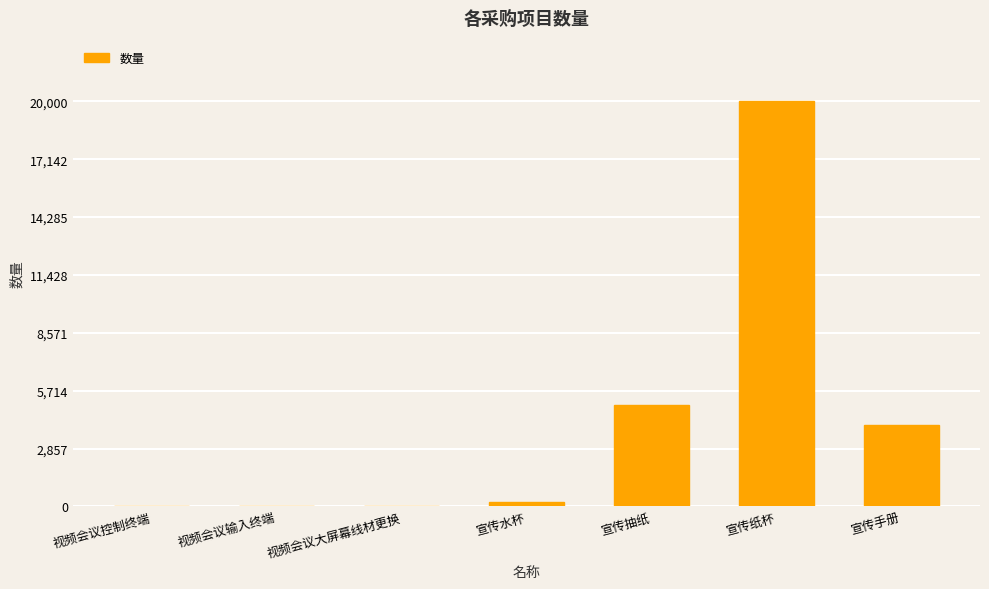

True or false: the data shows 5000 at 宣传抽纸.

True